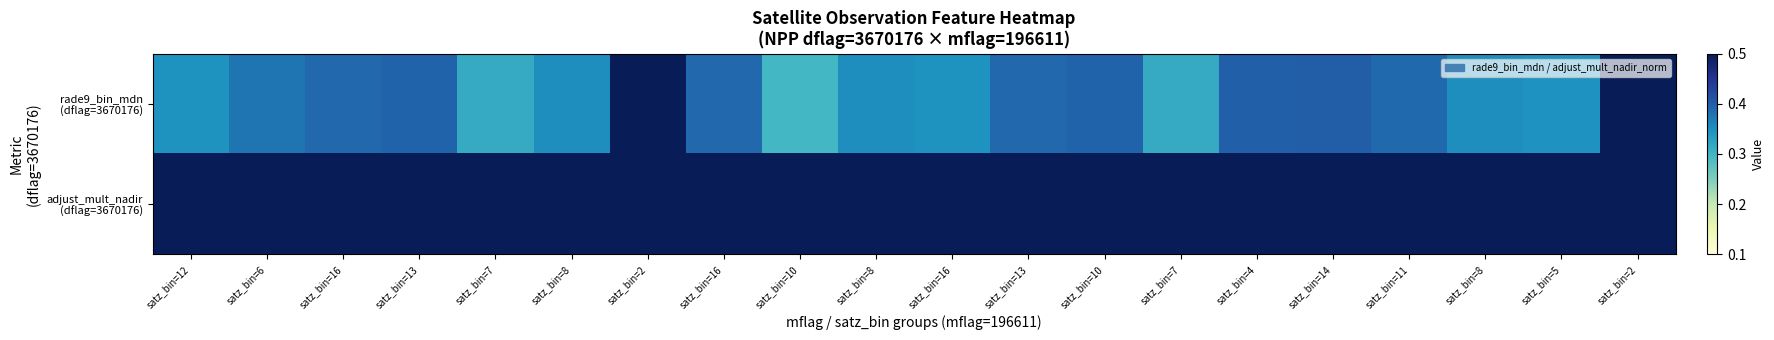

Which series changed the most between satz_bin=8 and satz_bin=8?

rade9_bin_mdn (dflag=3670176)